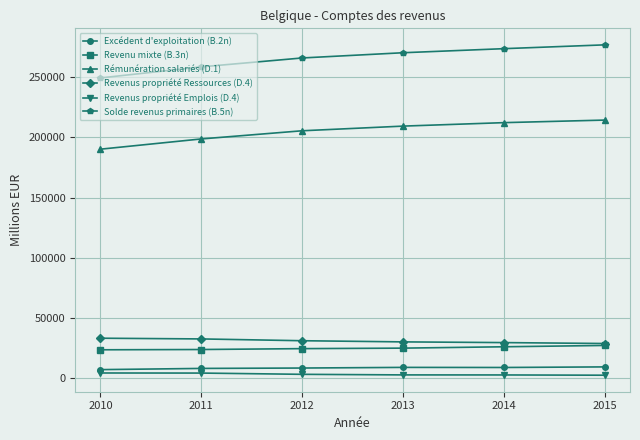

Which series has the widest spread of values?

Solde revenus primaires (B.5n)